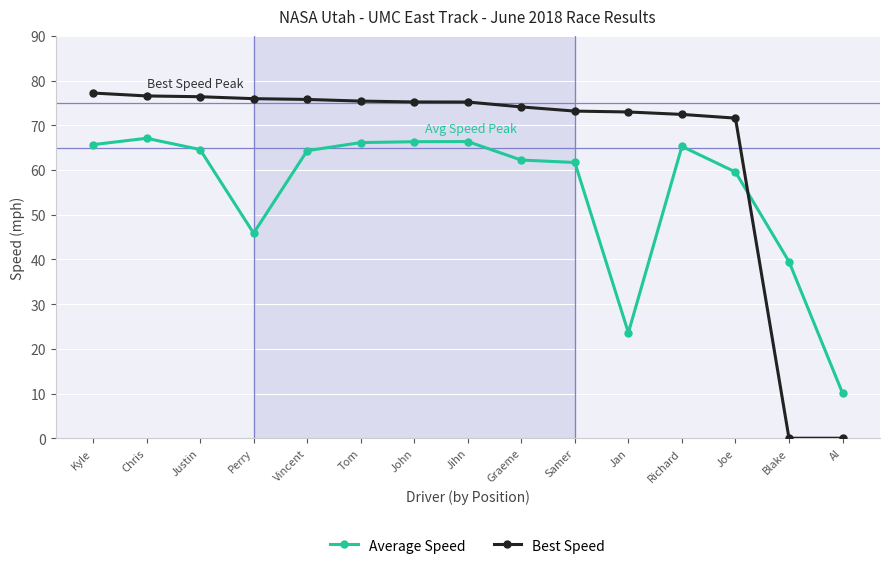

Count the number of data series in this chart.

2